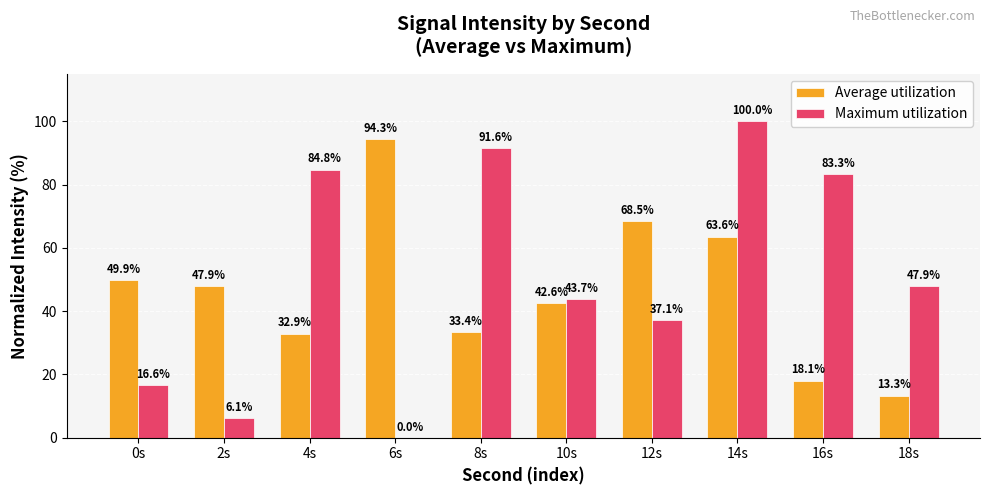

At which label does Average utilization reach its peak?

6s